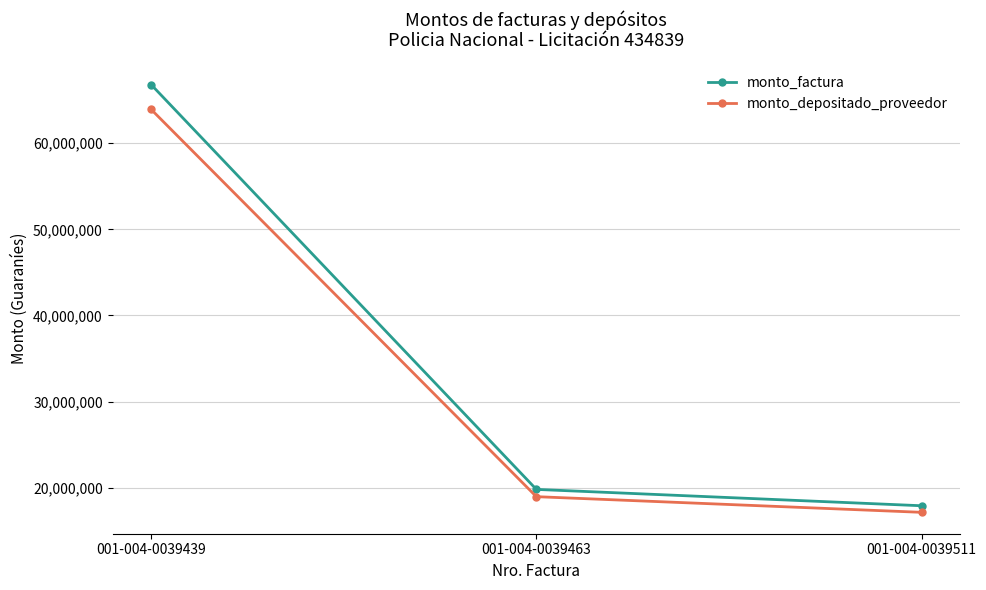

Does the chart have visible grid lines?

Yes